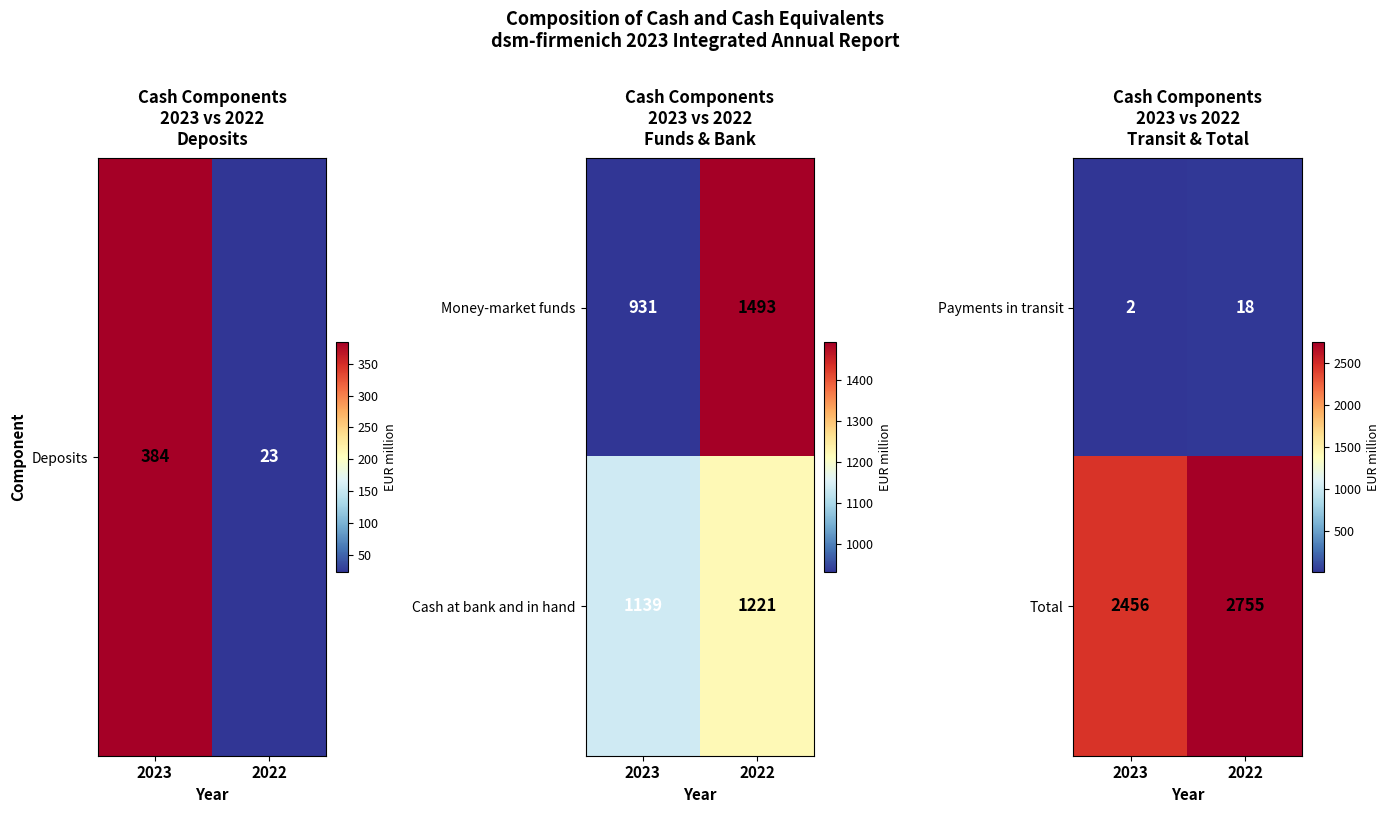

Where is Total nearest to the value 2605?

2023